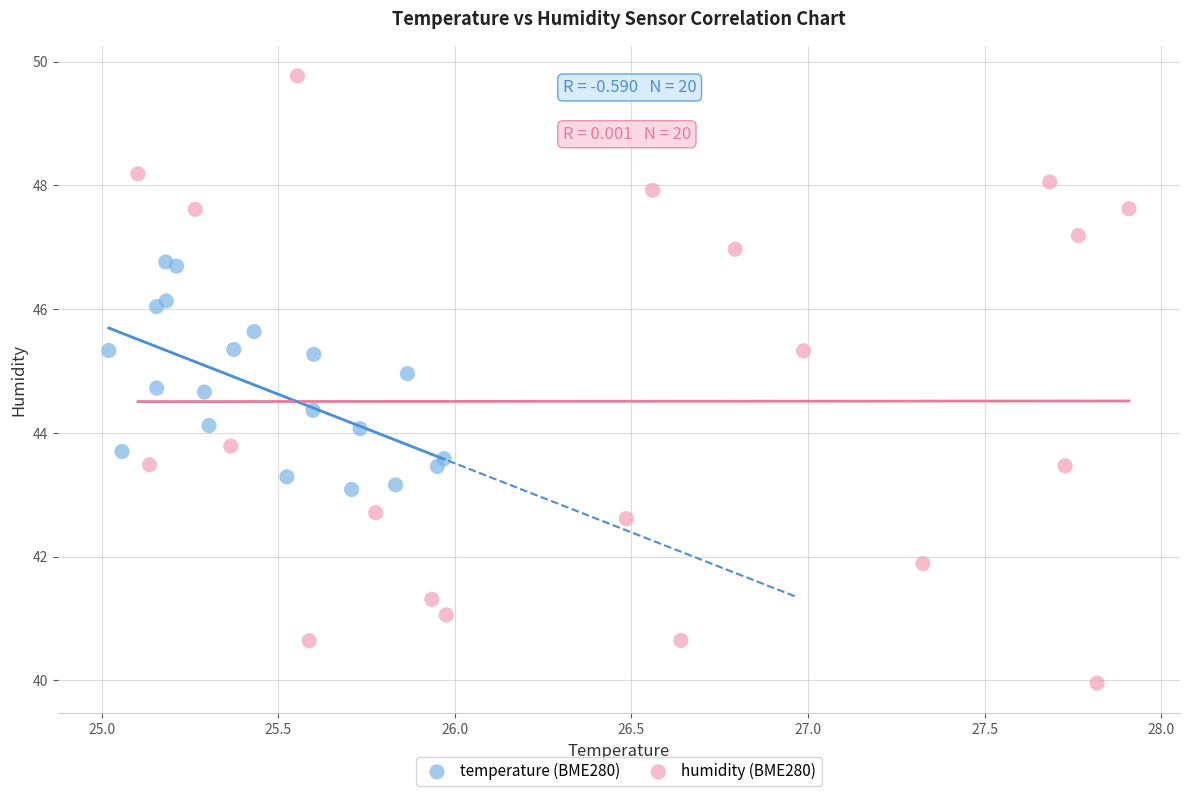

Which series contains the highest Y value?

humidity (BME280)